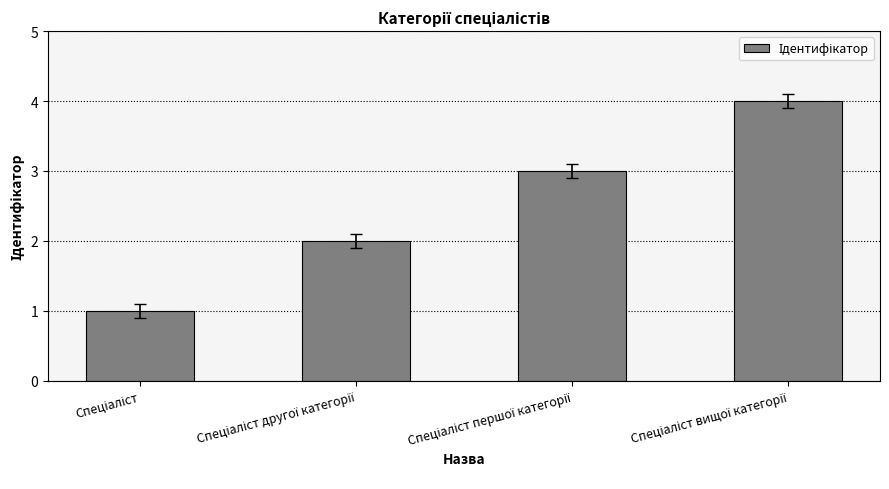

What is the difference between the maximum and minimum values?

3